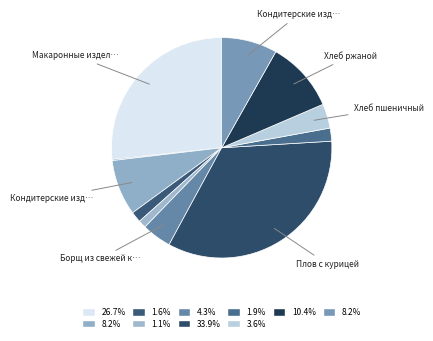

To the nearest percent, what is the difference between the largest and smallest slice percentages?

34%